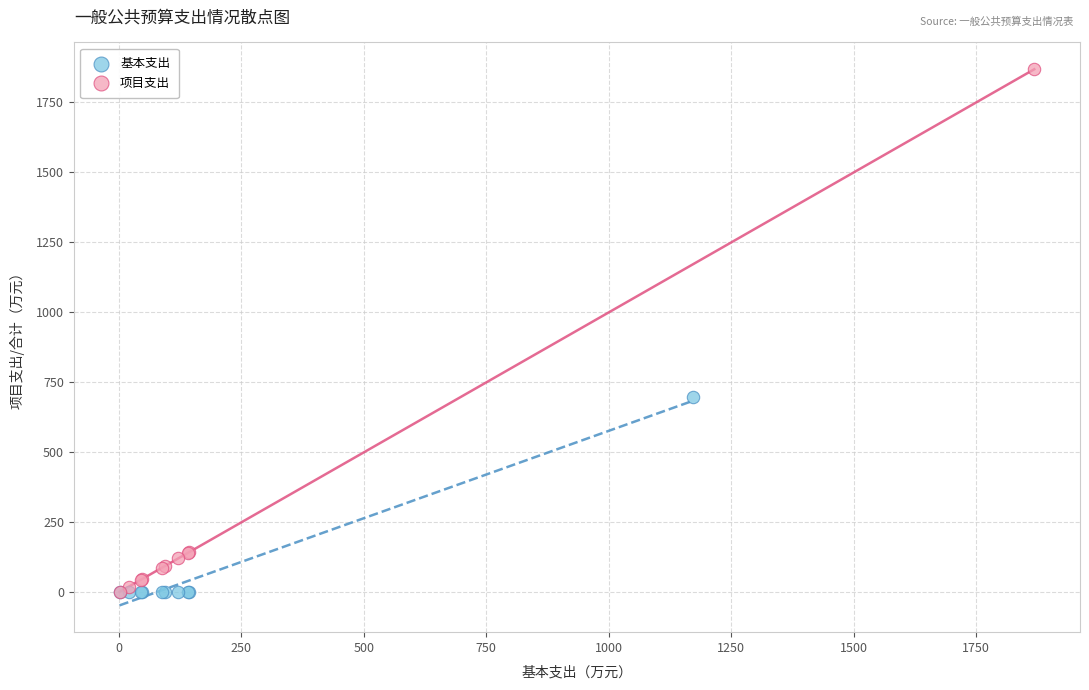

Which series contains the highest Y value?

项目支出